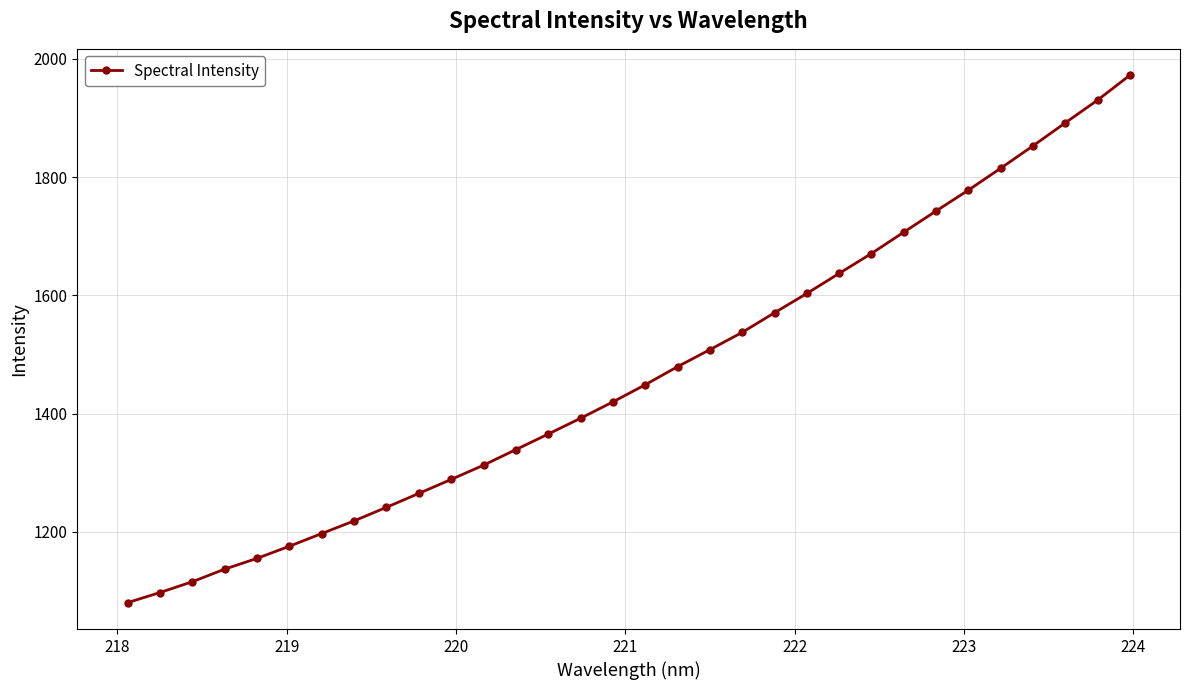

What is the maximum value shown in the chart?

1972.5